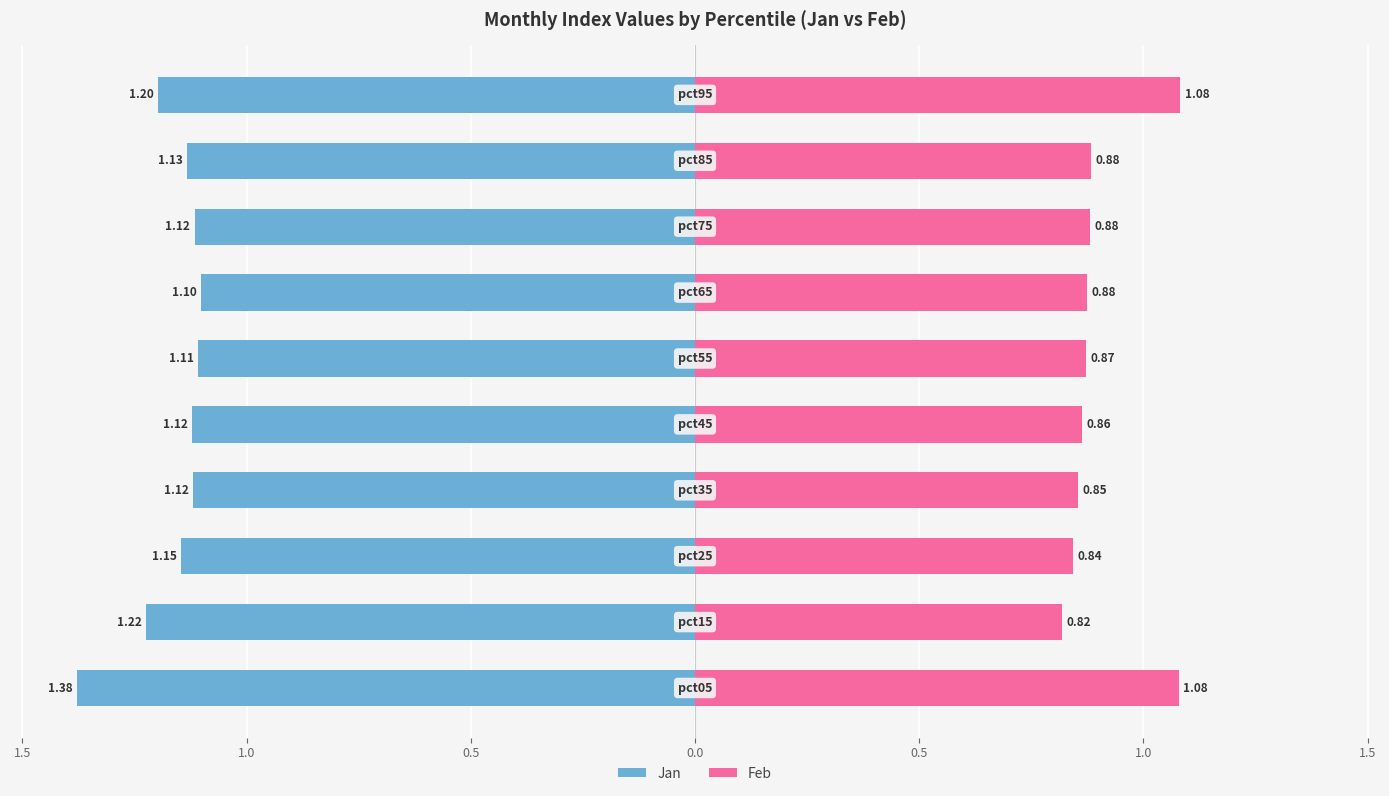

What is the value of the Feb bar at the 3rd from the left?

0.8